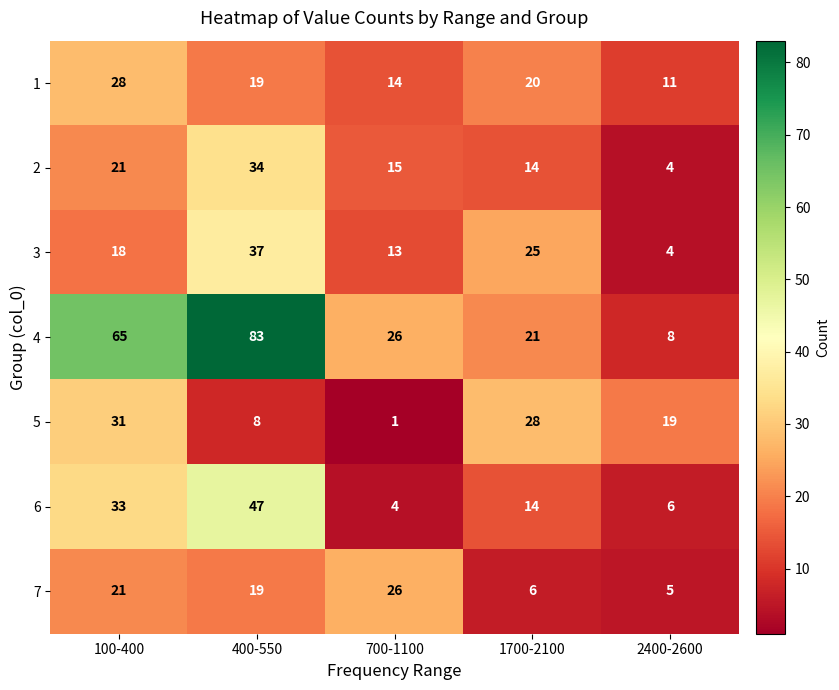

Read the 2 value at 100-400, to the nearest 5.

20